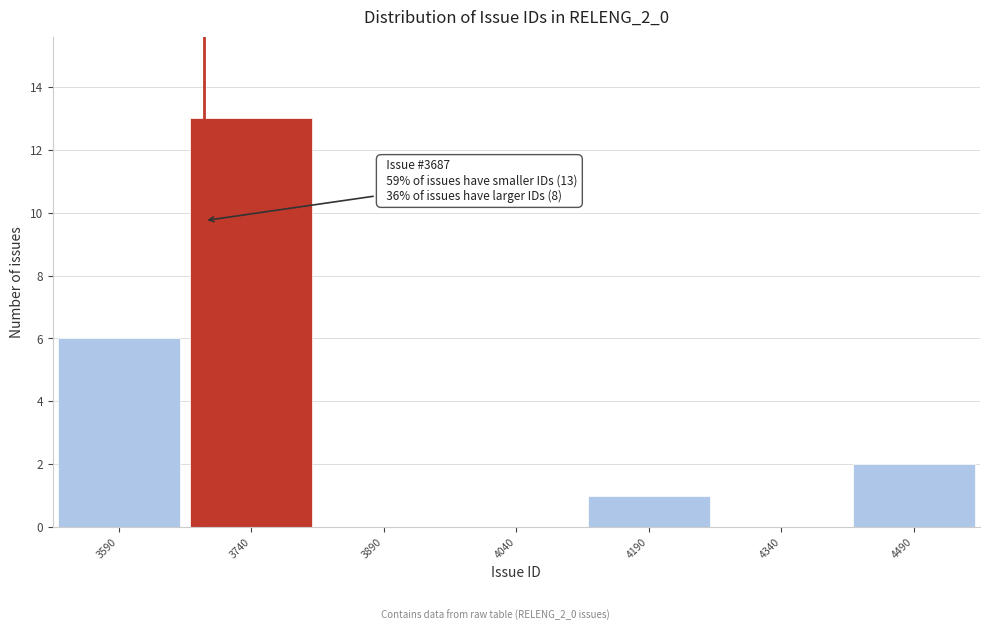

Over which range of the x-axis is the bar tallest?

3665 to 3815